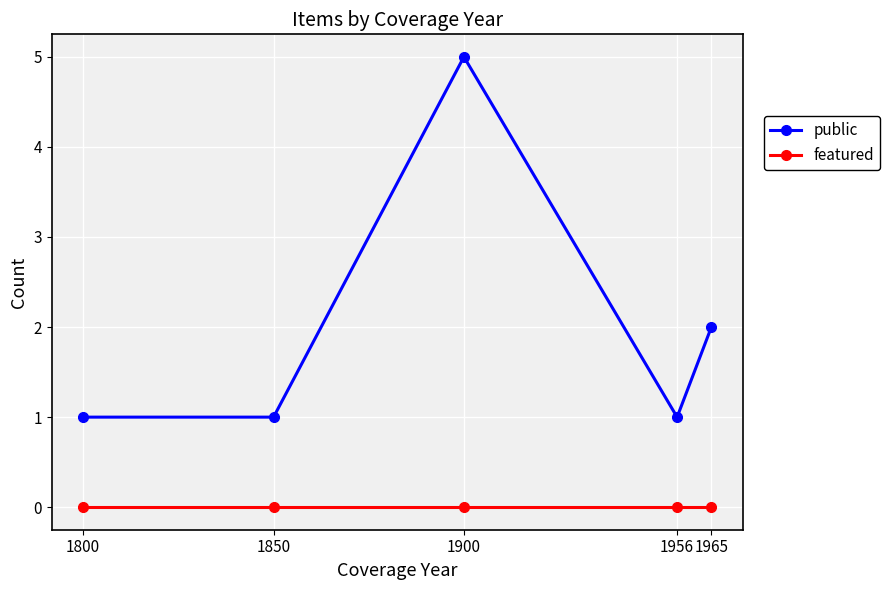

True or false: featured has more than 2 interior local peaks.

False